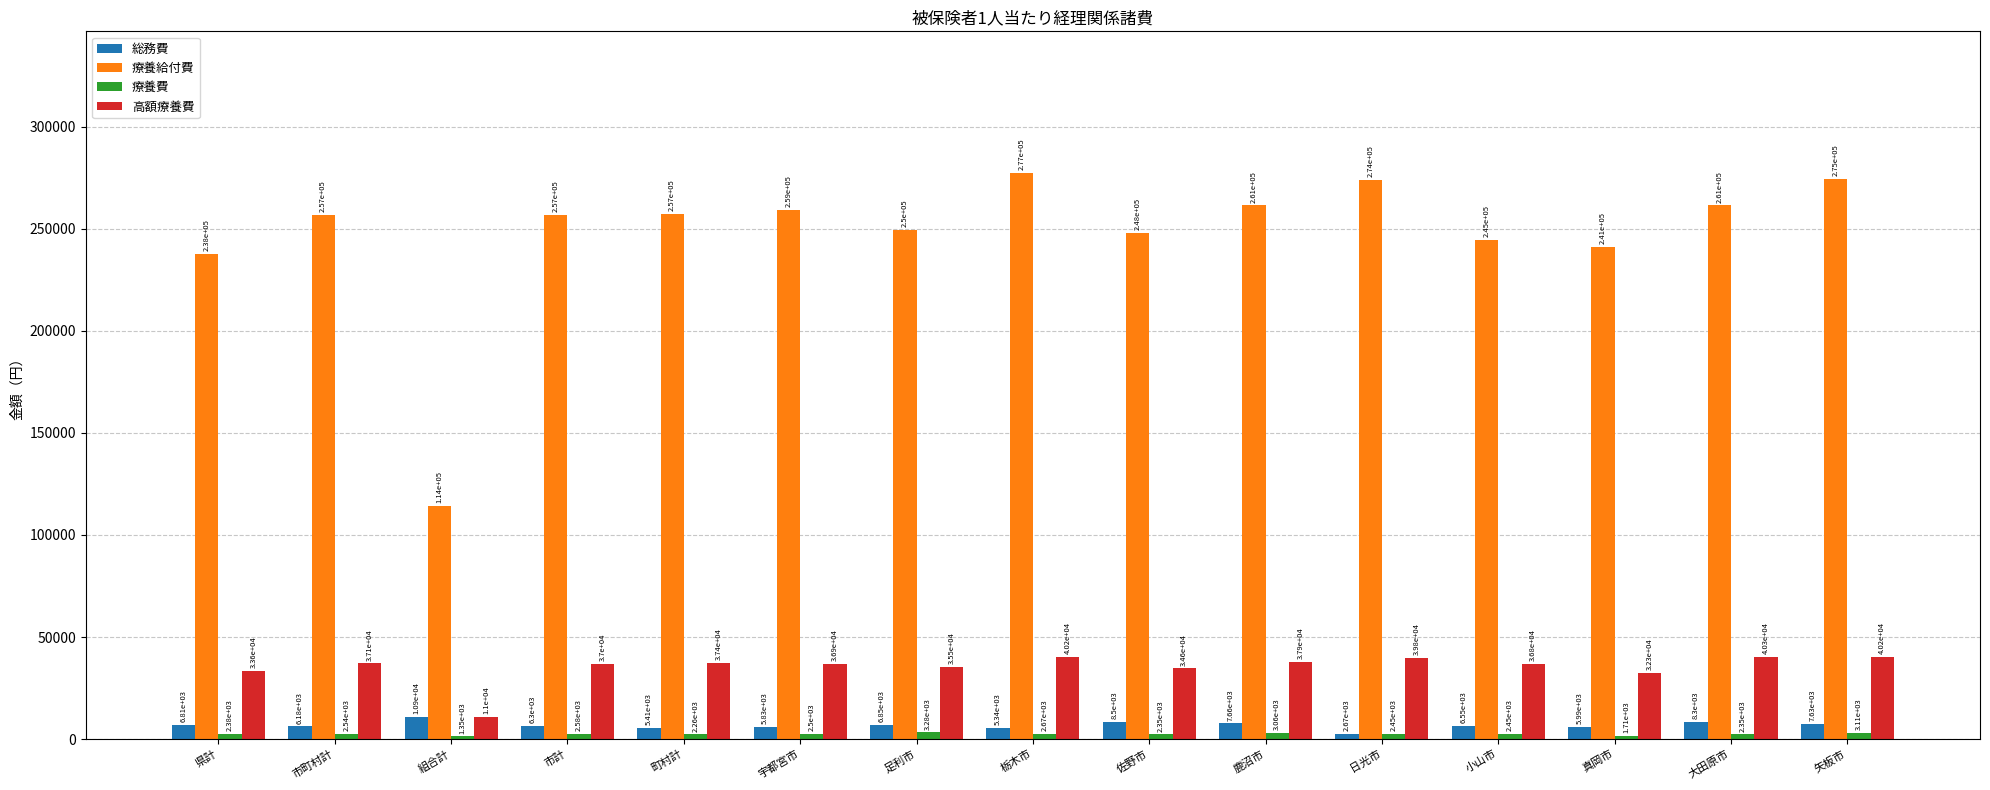

How many bars are there in each group?

4